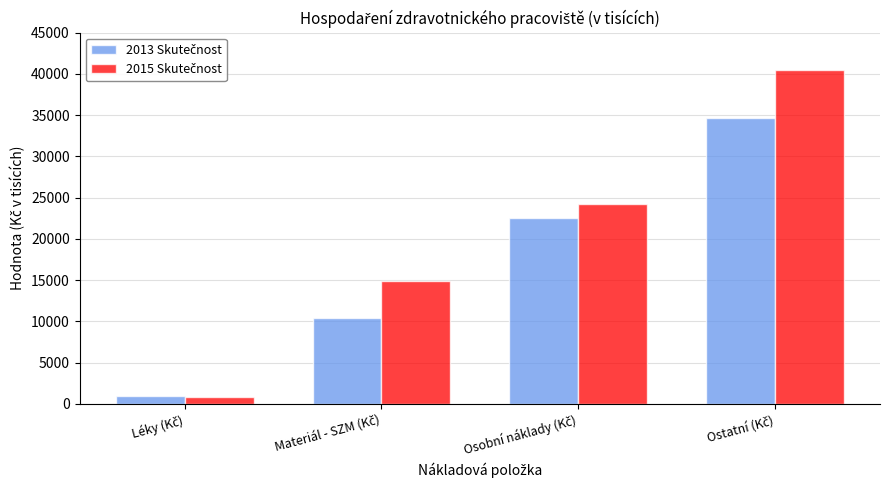

At how many categories does at least one series exceed 6352?

3